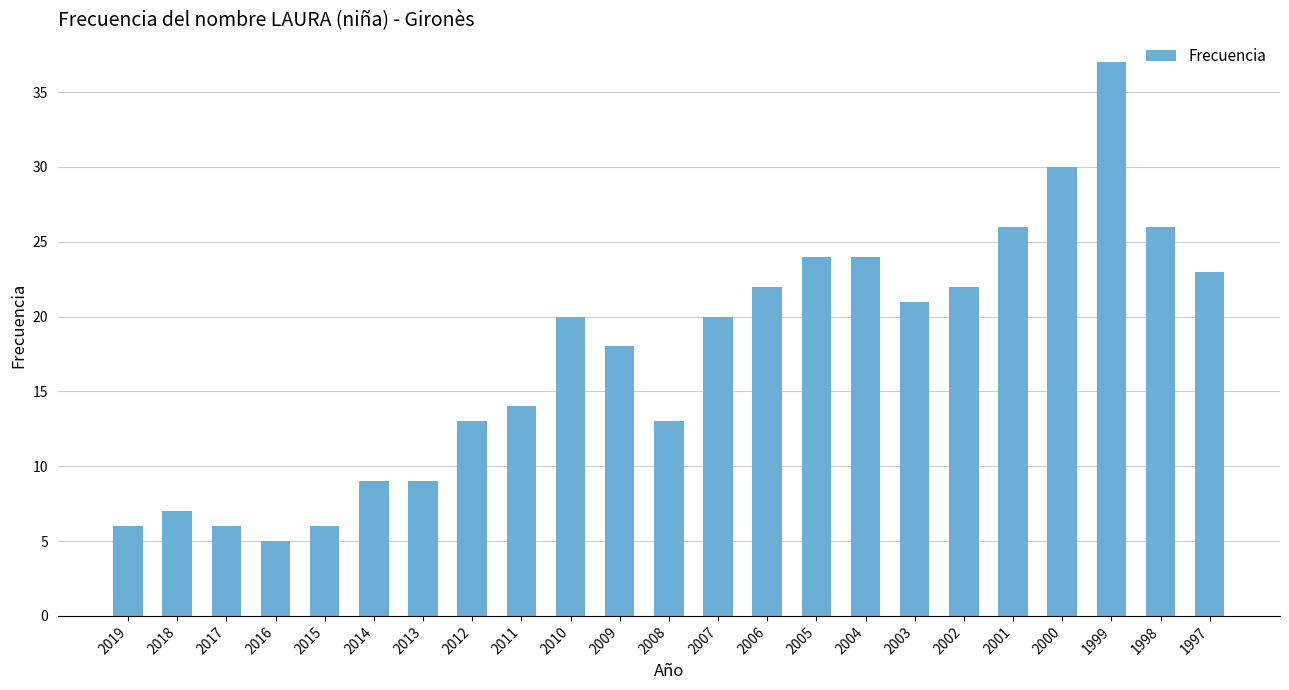

The value at 2007 is 20. True or false?

True